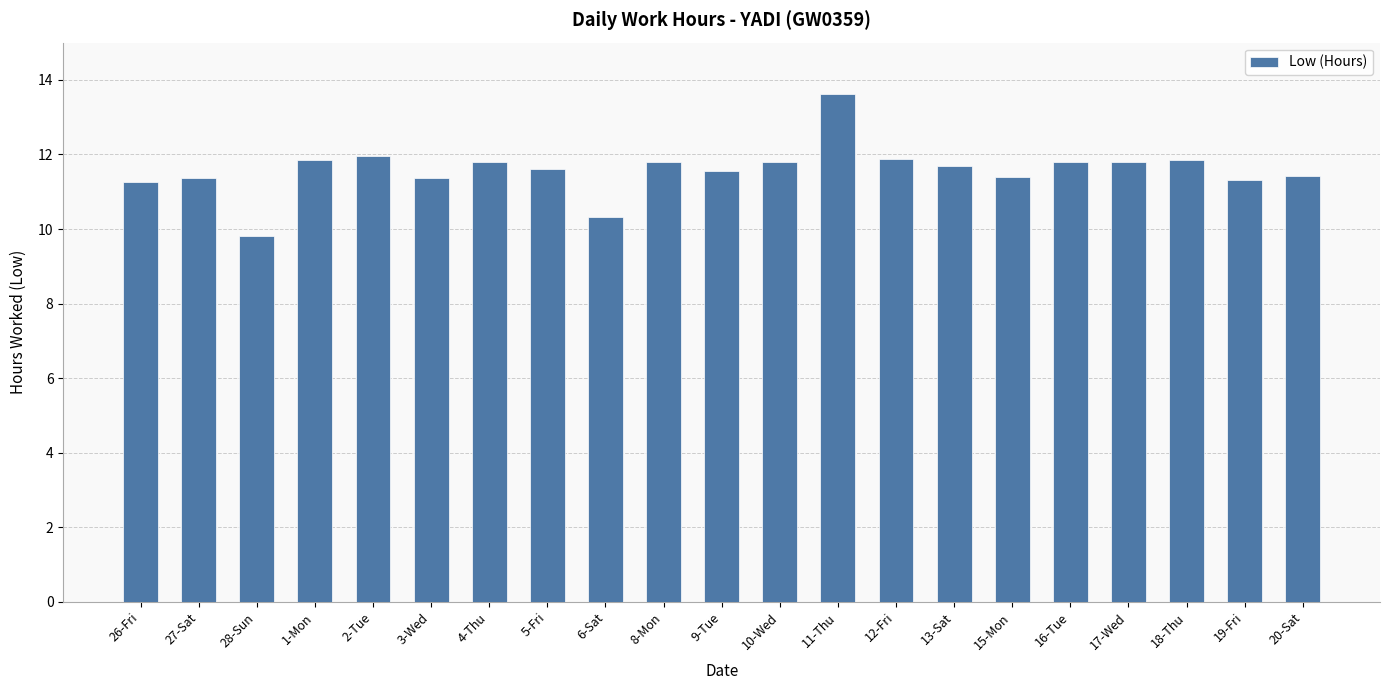

Is it true that the value at 16-Tue is 11.8?

True